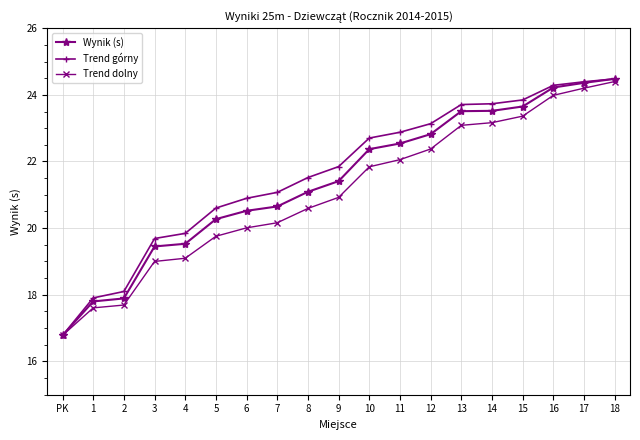

How many distinct data groups are displayed?

3